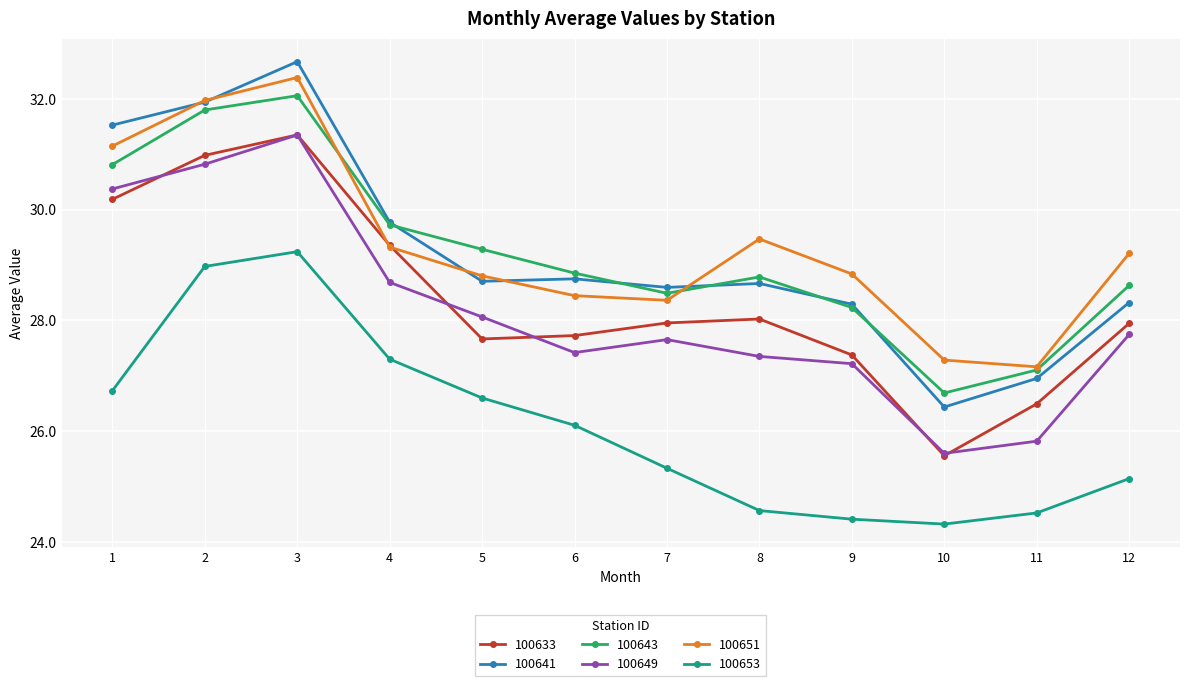

The 100643 series shows 29.7 at 4. True or false?

True